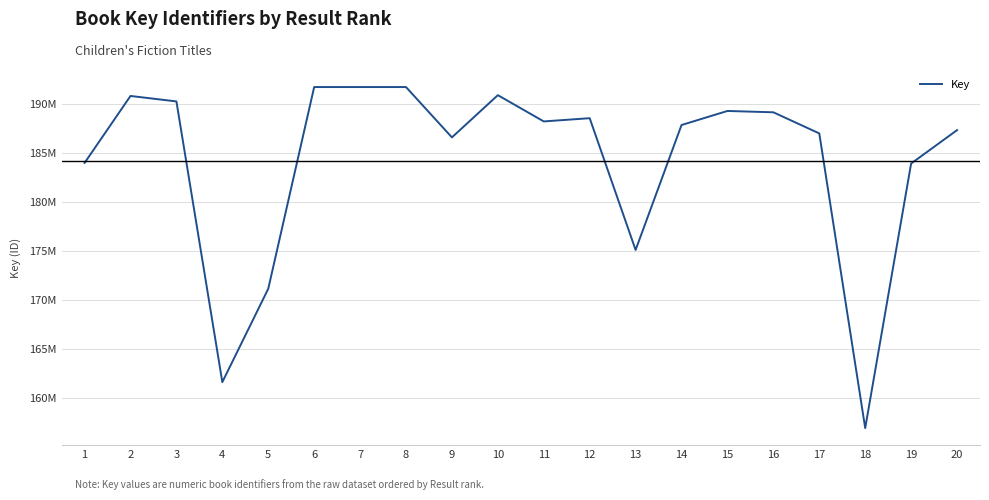

What is the ratio of the value at 10 to the value at 19?

1.0